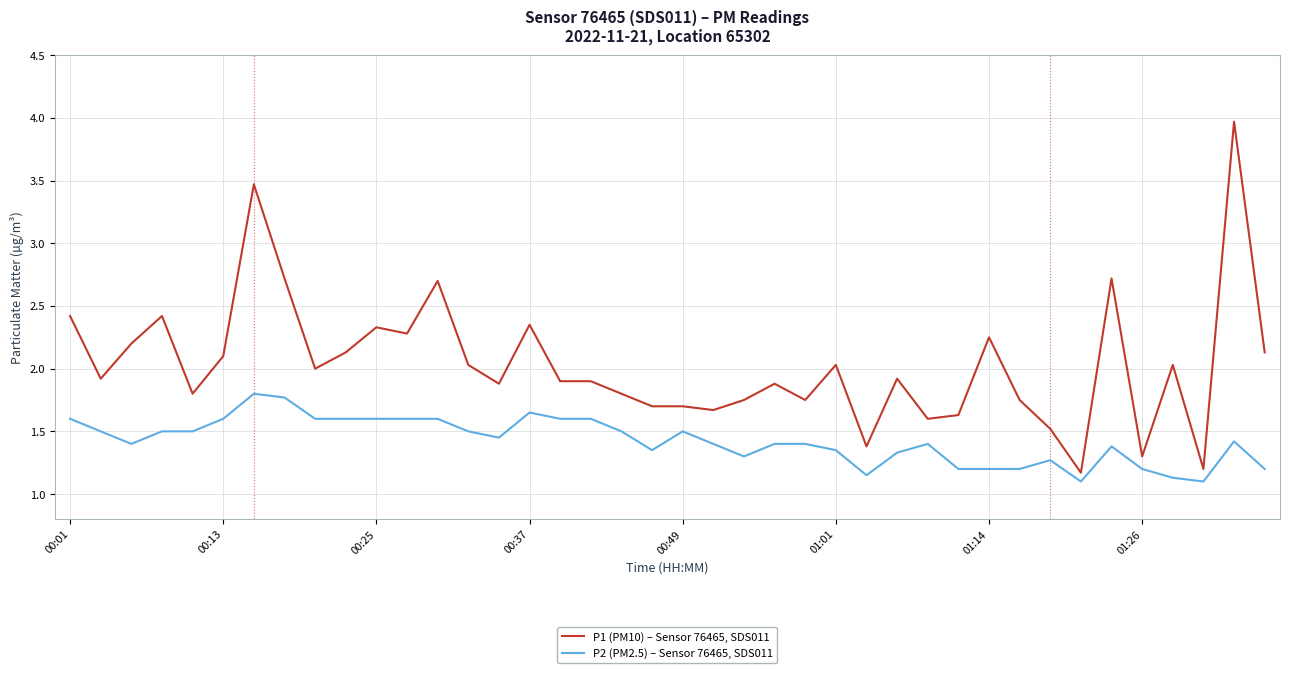

List the series in order of their peak value, highest first.

P1 (PM10) – Sensor 76465, SDS011, P2 (PM2.5) – Sensor 76465, SDS011